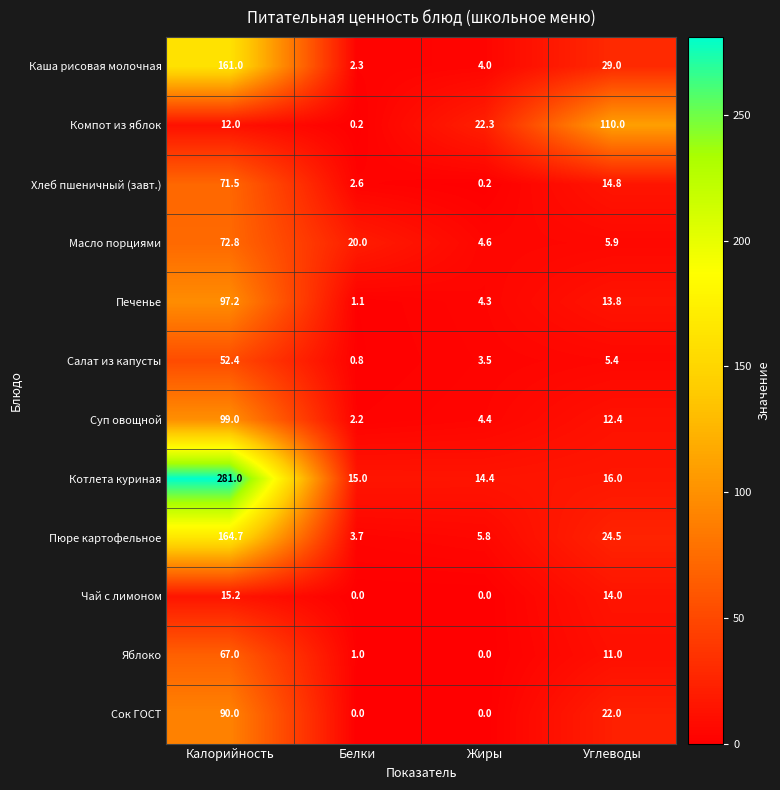

List the series in order of their peak value, lowest first.

Чай с лимоном, Салат из капусты, Яблоко, Хлеб пшеничный (завт.), Масло порциями, Сок ГОСТ, Печенье, Суп овощной, Компот из яблок, Каша рисовая молочная, Пюре картофельное, Котлета куриная